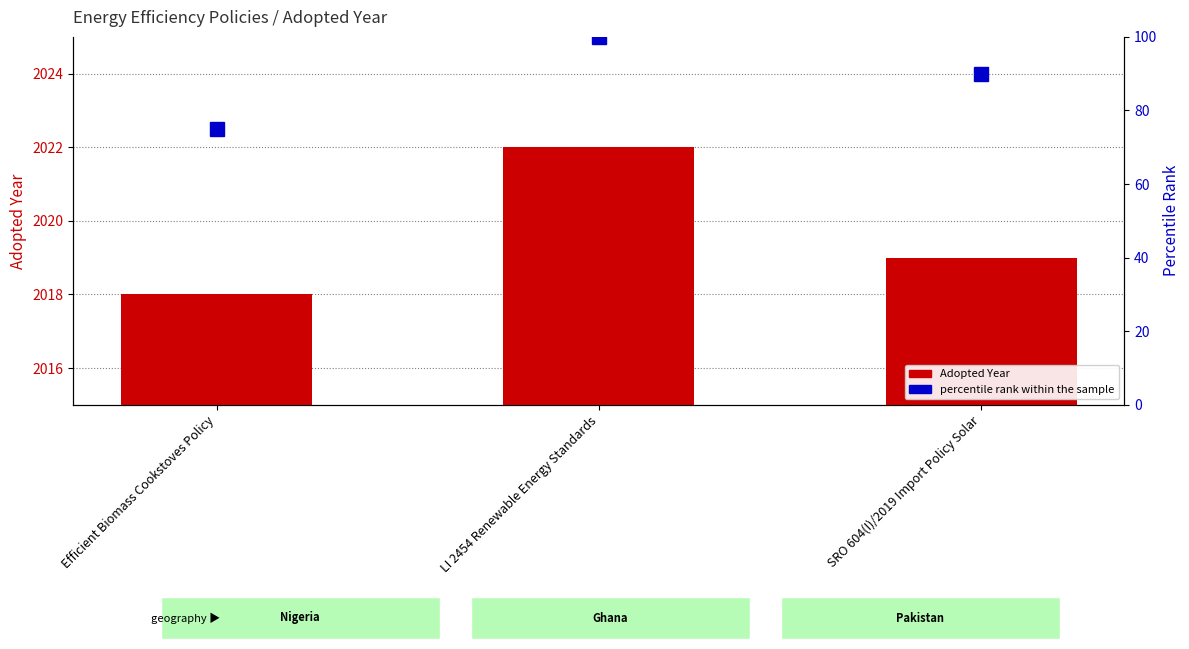

What is the value of the percentile rank within the sample bar at the 2nd from the left?

100